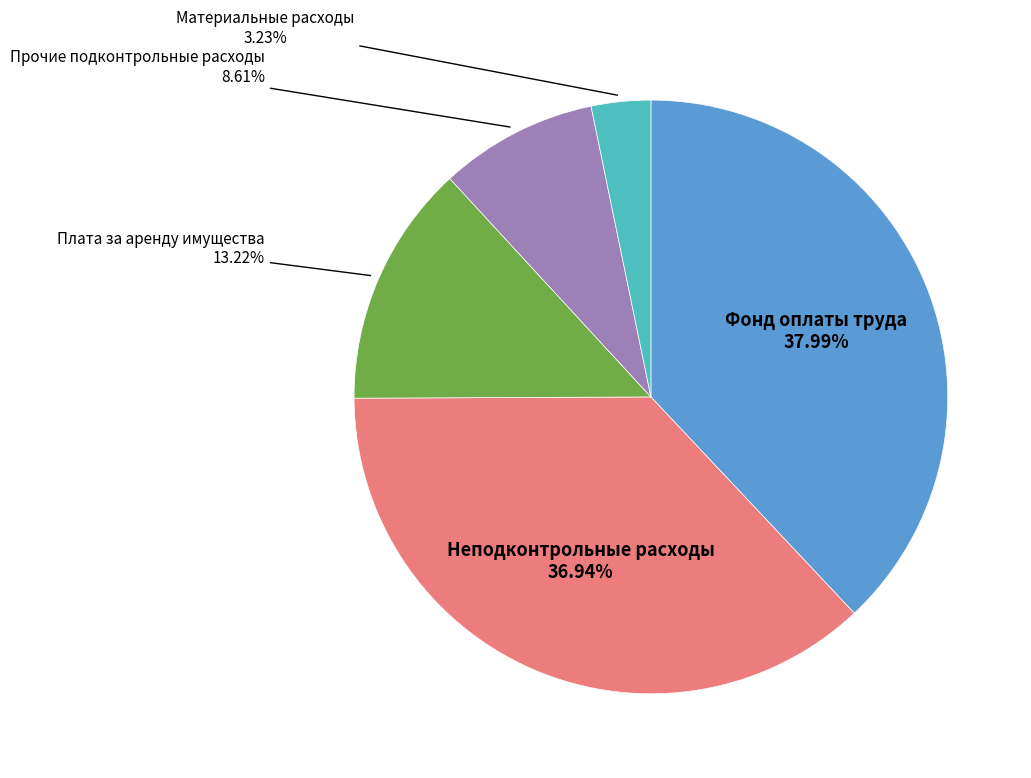

Is there any slice that represents more than half of the pie?

No